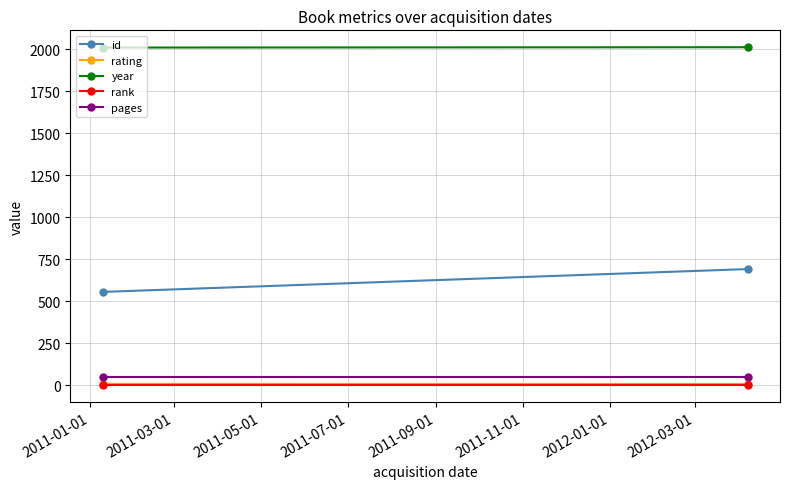

What position from the left is 2011-03-01?

2